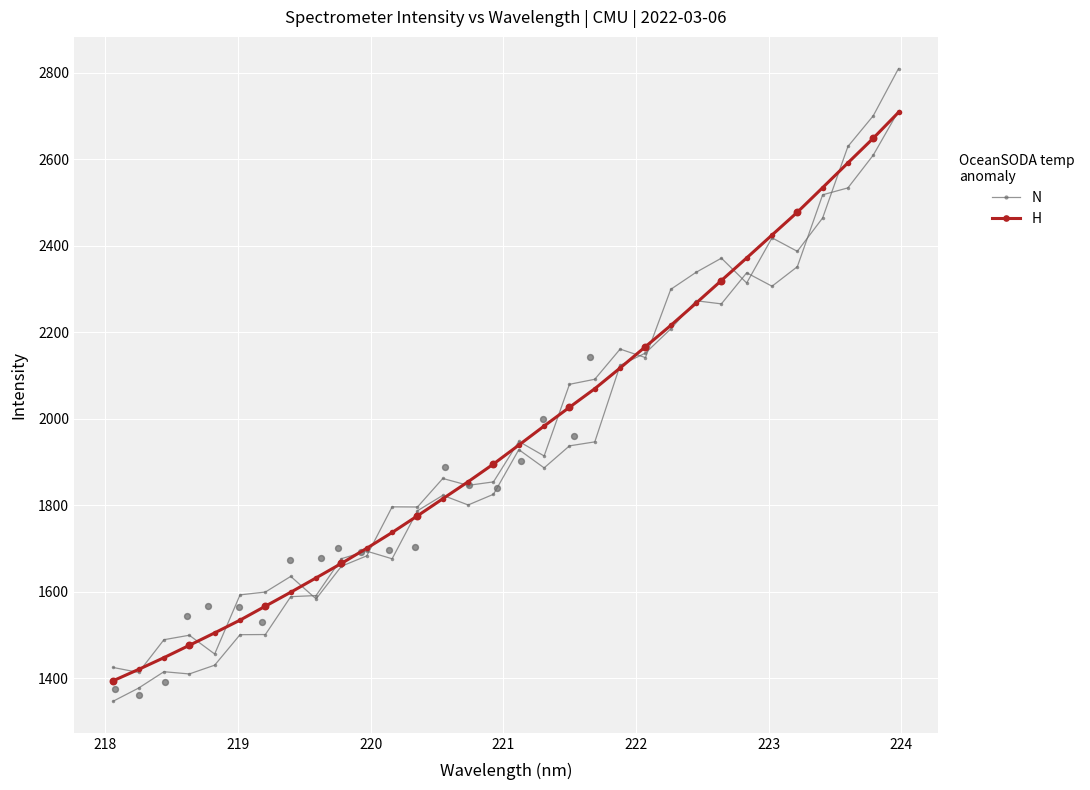

Which series contains the highest Y value?

N